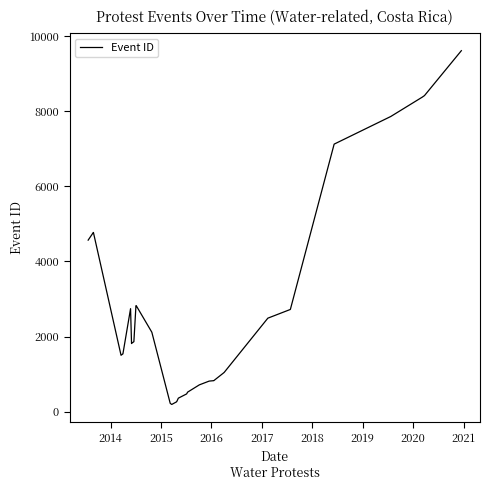

Count the number of values greater than 1823.

16